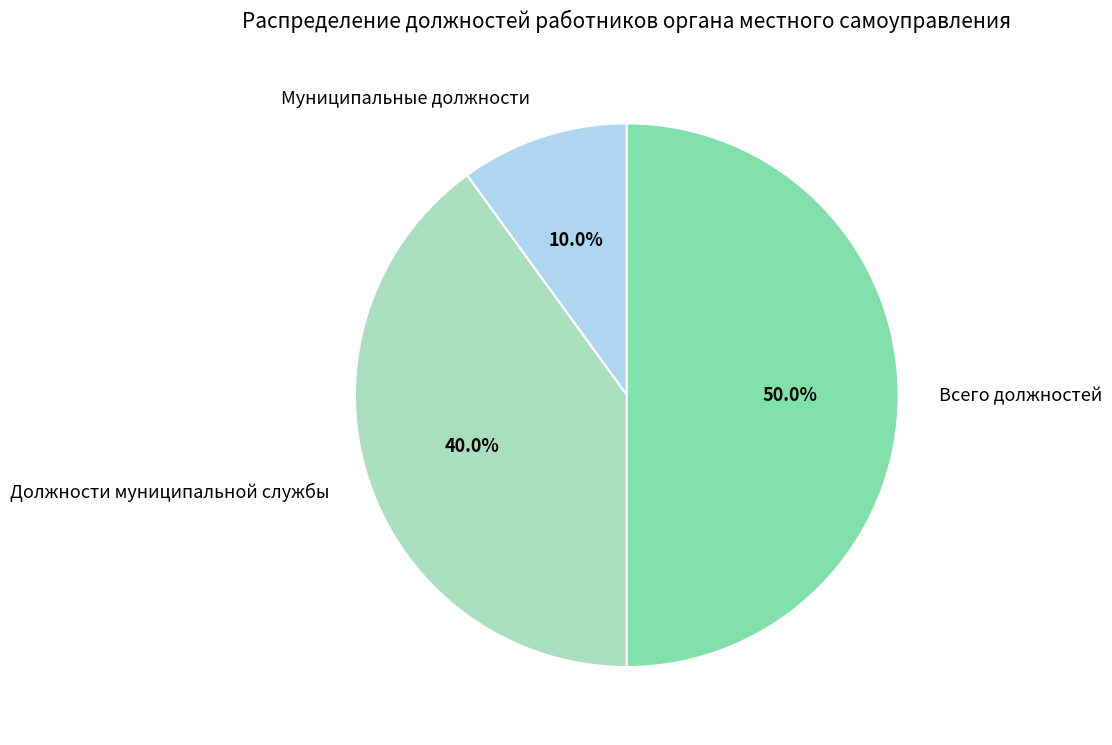

To the nearest percent, what is the difference between the largest and smallest slice percentages?

40%